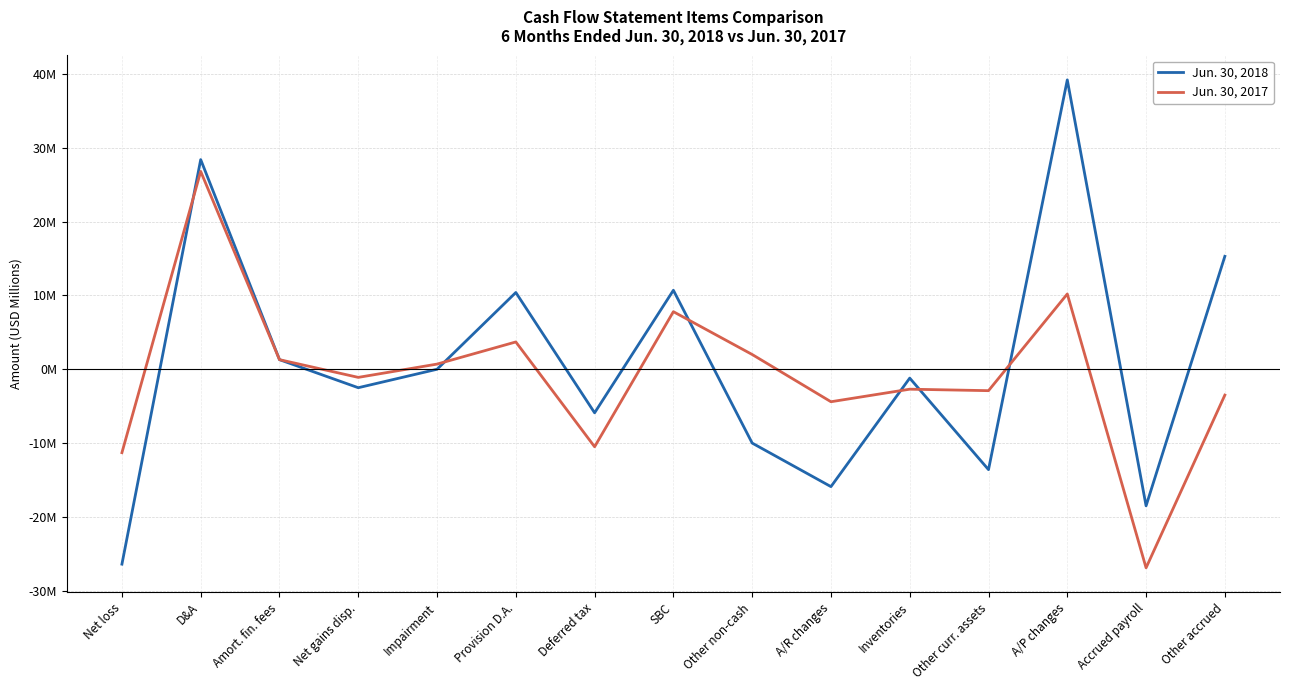

Which has a higher value, Other non-cash or A/P changes?

A/P changes